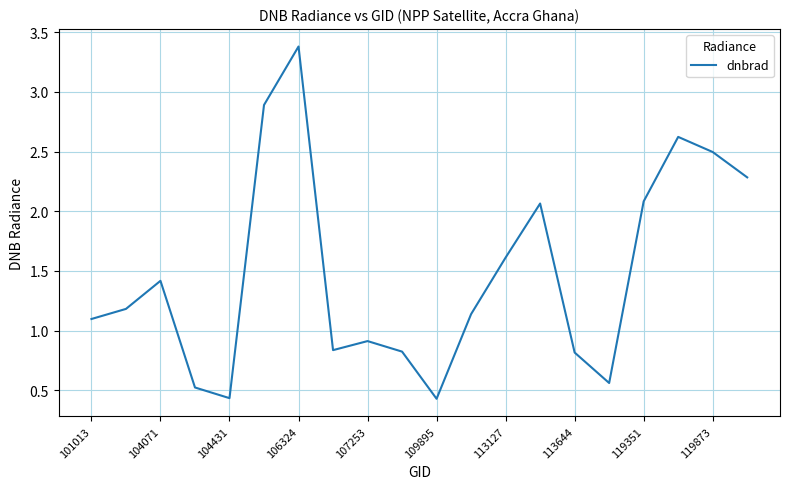

How many lines are shown in the chart?

1